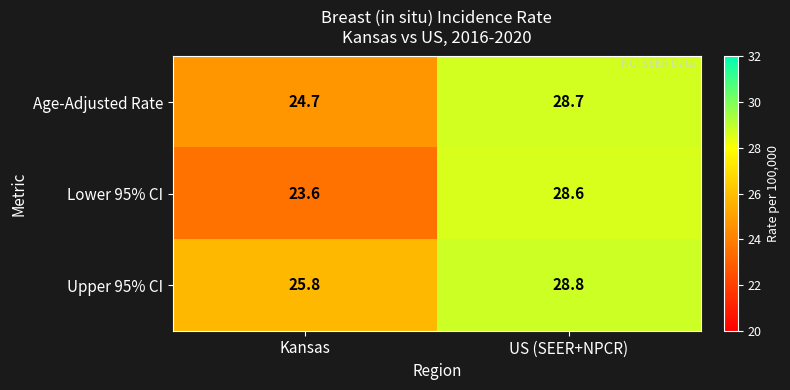

The Age-Adjusted Rate series shows 24.7 at Kansas. True or false?

True